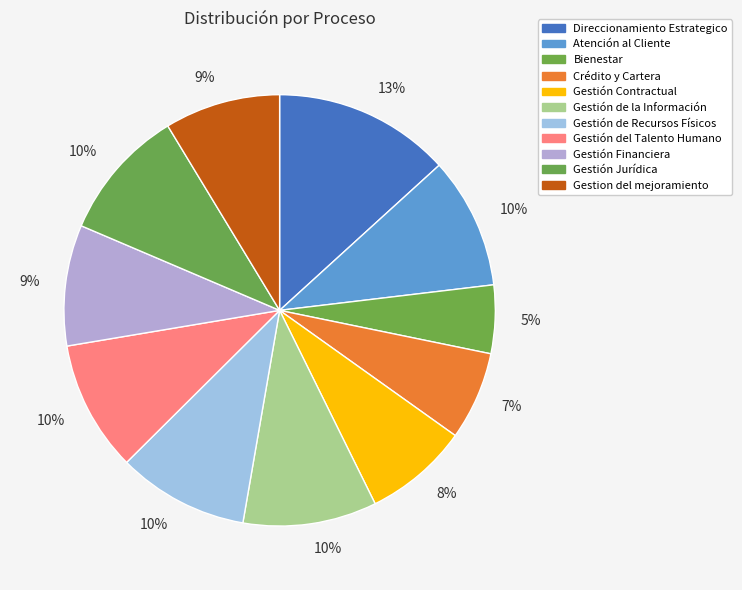

Rank the categories by value from lowest to highest.

Bienestar, Crédito y Cartera, Gestión Contractual, Gestion del mejoramiento, Gestión Financiera, Gestión del Talento Humano, Gestión de Recursos Físicos, Atención al Cliente, Gestión Jurídica, Gestión de la Información, Direccionamiento Estrategico